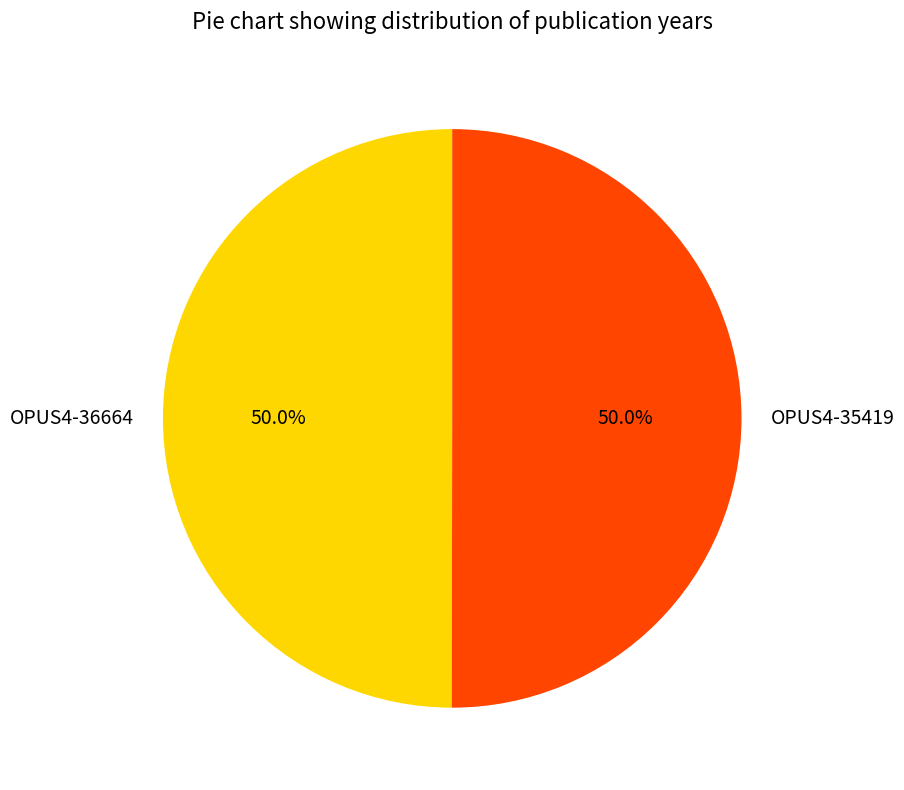

How many slices are in this pie chart?

2